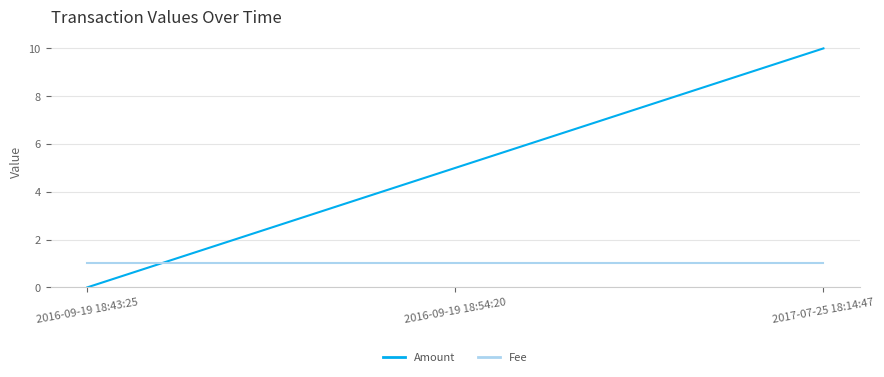

What value does the Fee series have at 2017-07-25 18:14:47?

1